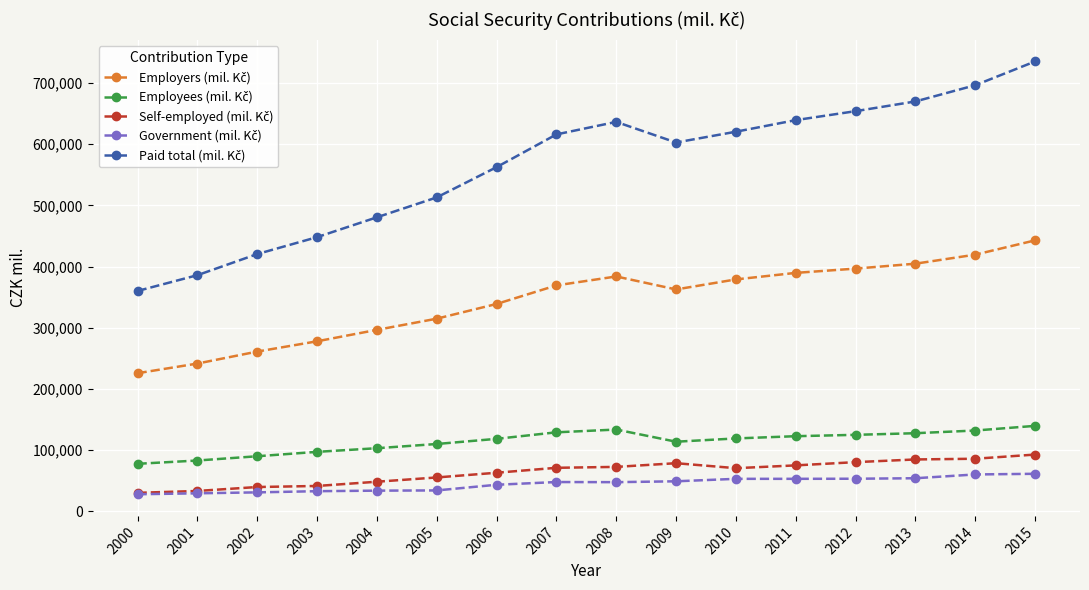

What is the total value across all series at 2000?

720052